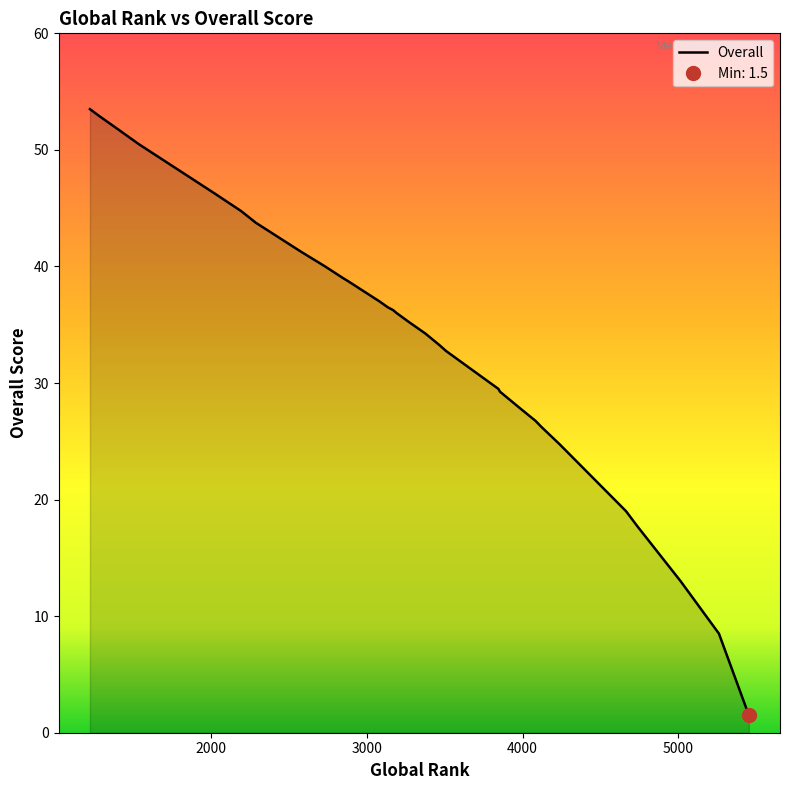

What is the value of the 14th point from the left?

49.5